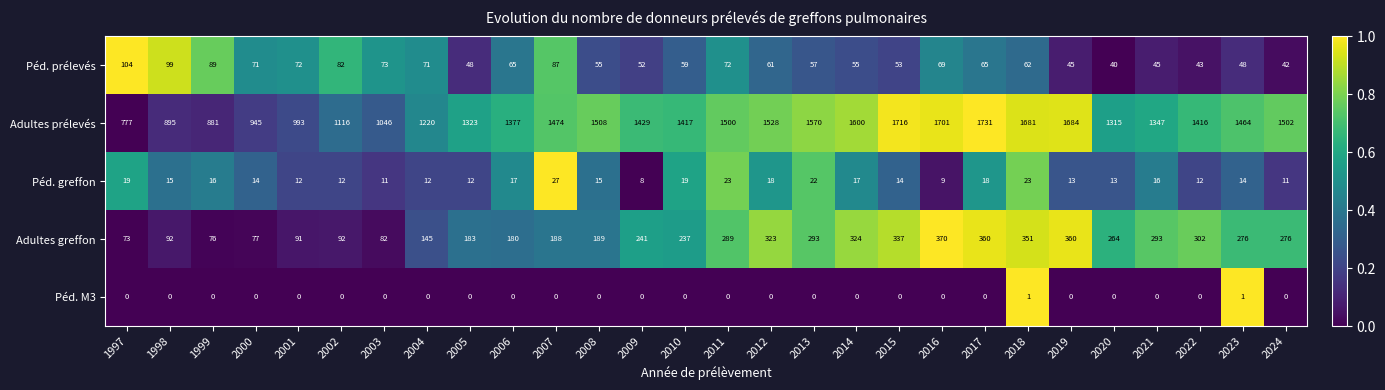

Is it true that Péd. prélevés equals 82 at 2002?

True